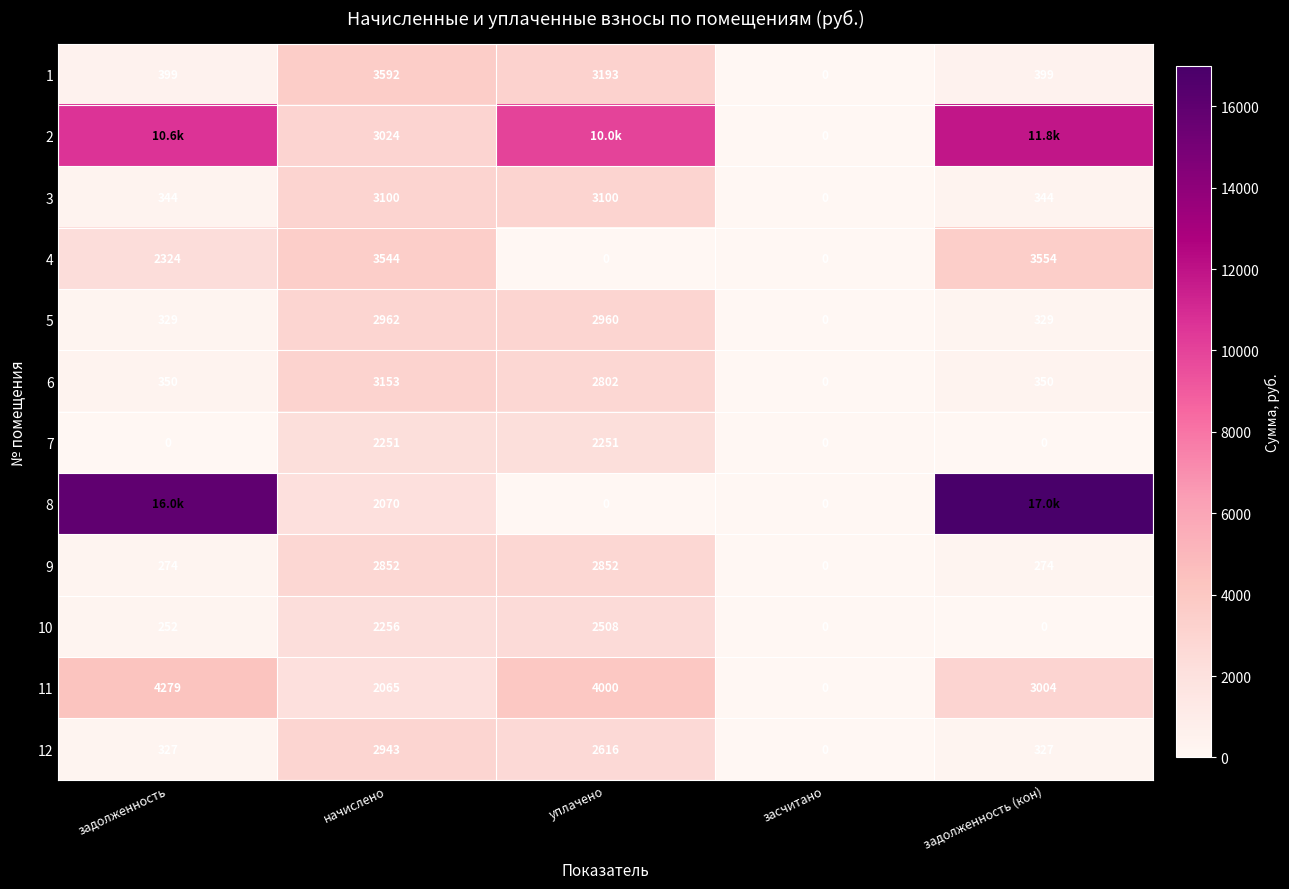

Is the value of 11 at уплачено greater than the value of 6 at засчитано?

Yes